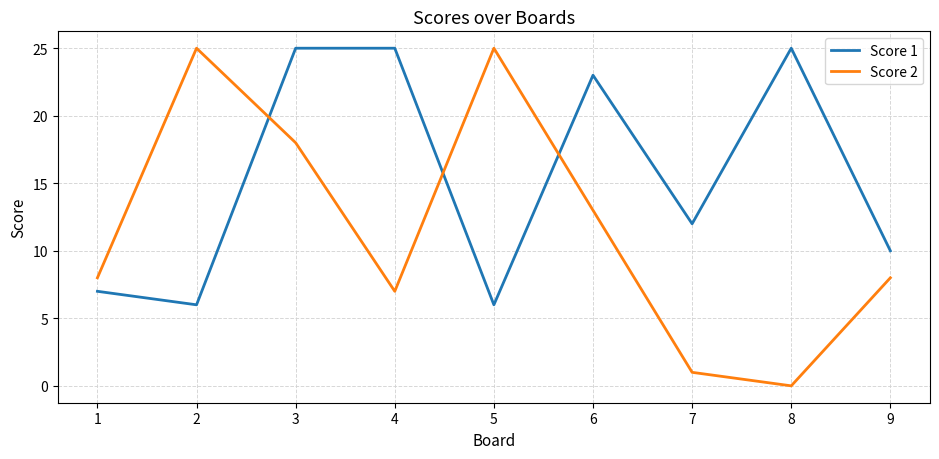

What is the maximum value for Score 2?

25